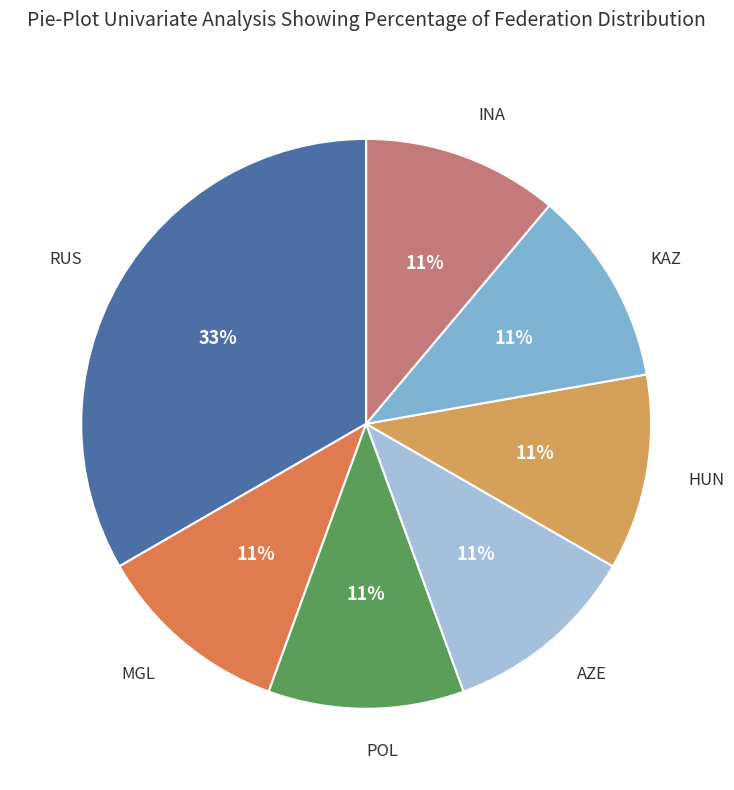

Does MGL represent more than half of the total?

No